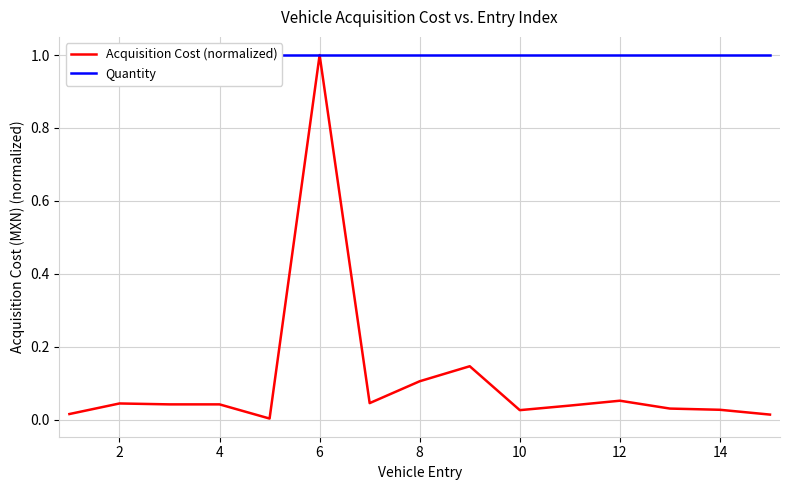

The Acquisition Cost (normalized) series shows 1.5 at 6. True or false?

False